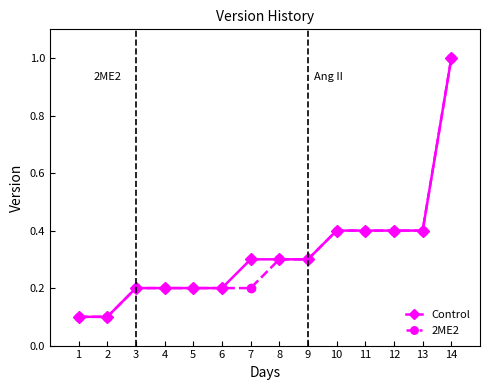

What is the value of the 2ME2 point at the 1st from the left?

0.1